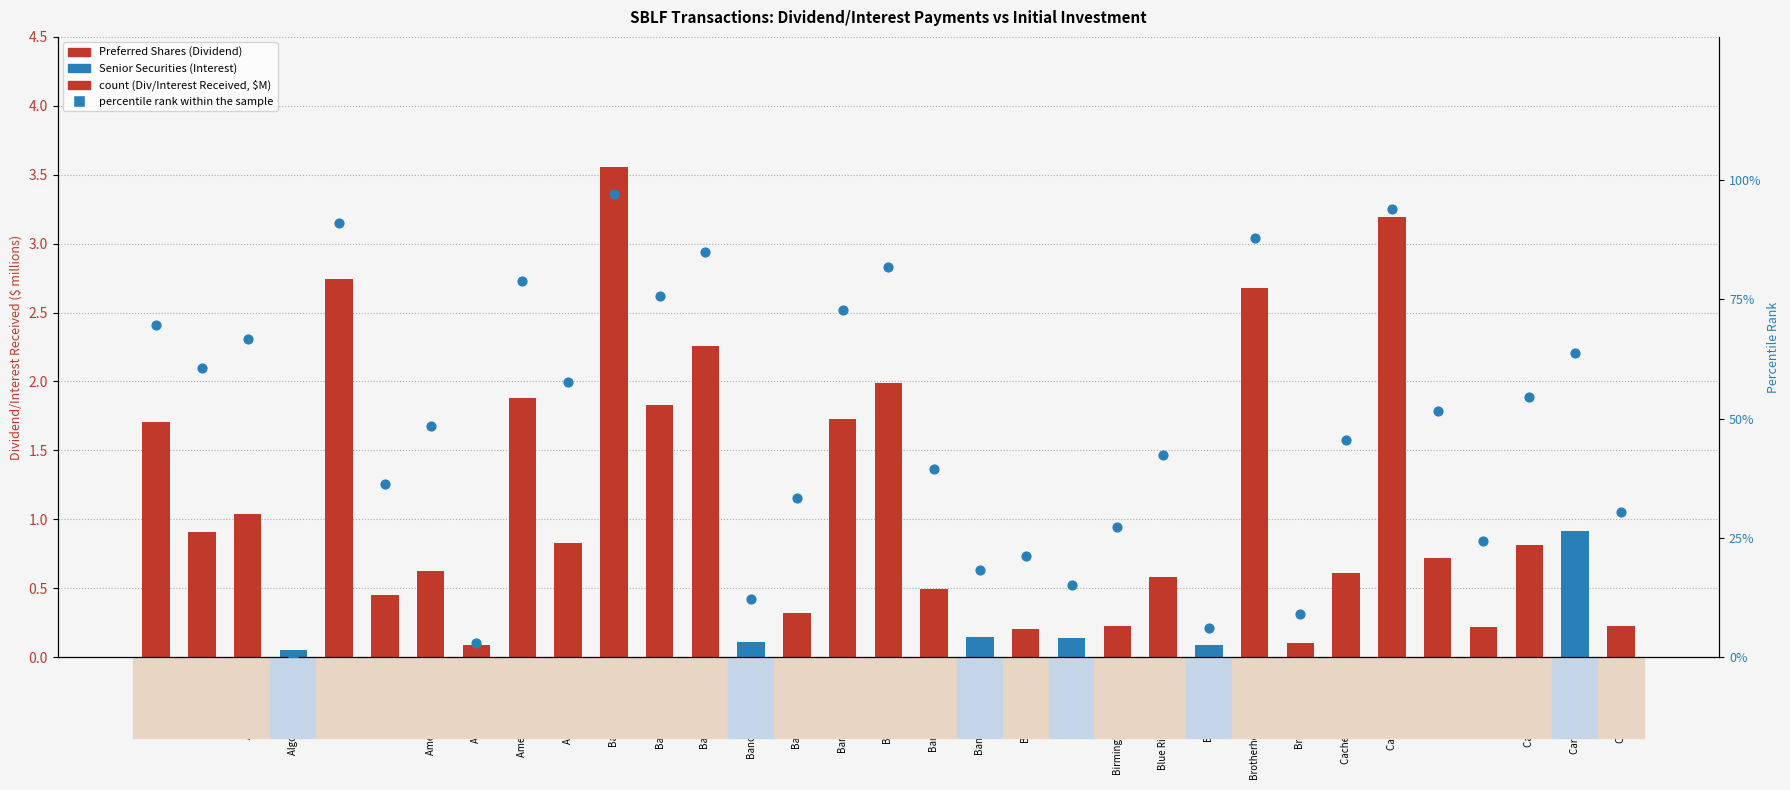

What is the change in value from AmeriServ Financial to Bankwell Financial?

-39.4